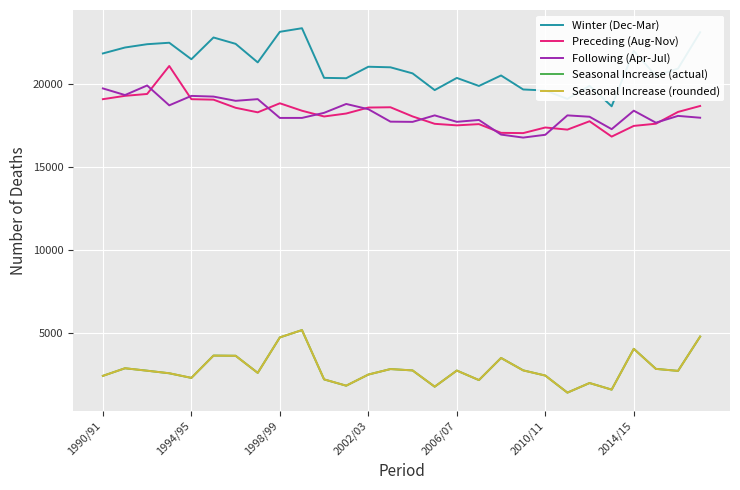

What is the highest value of the Seasonal Increase (actual) series?

5188.5